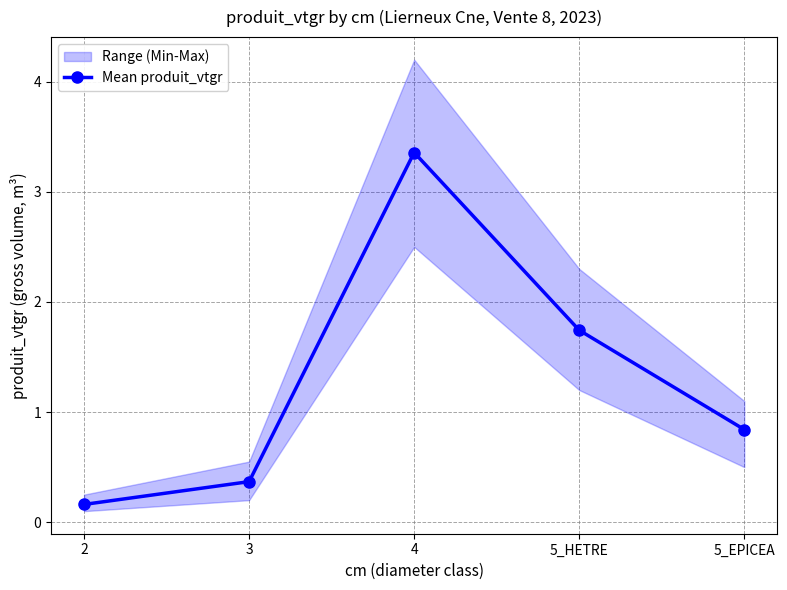

At which label is the value closest to 1?

5_EPICEA